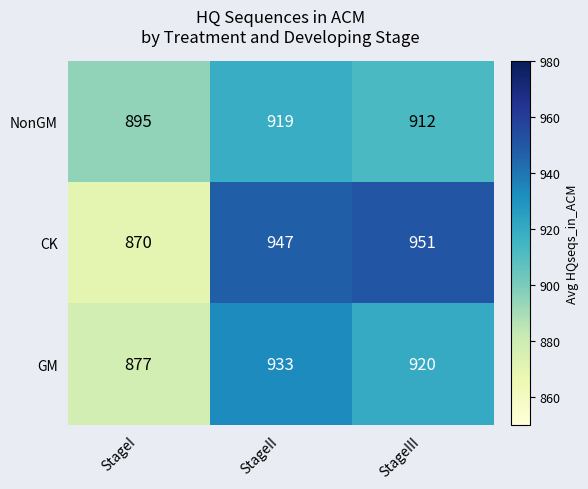

At which category does the chart reach its peak across all series?

StageIII